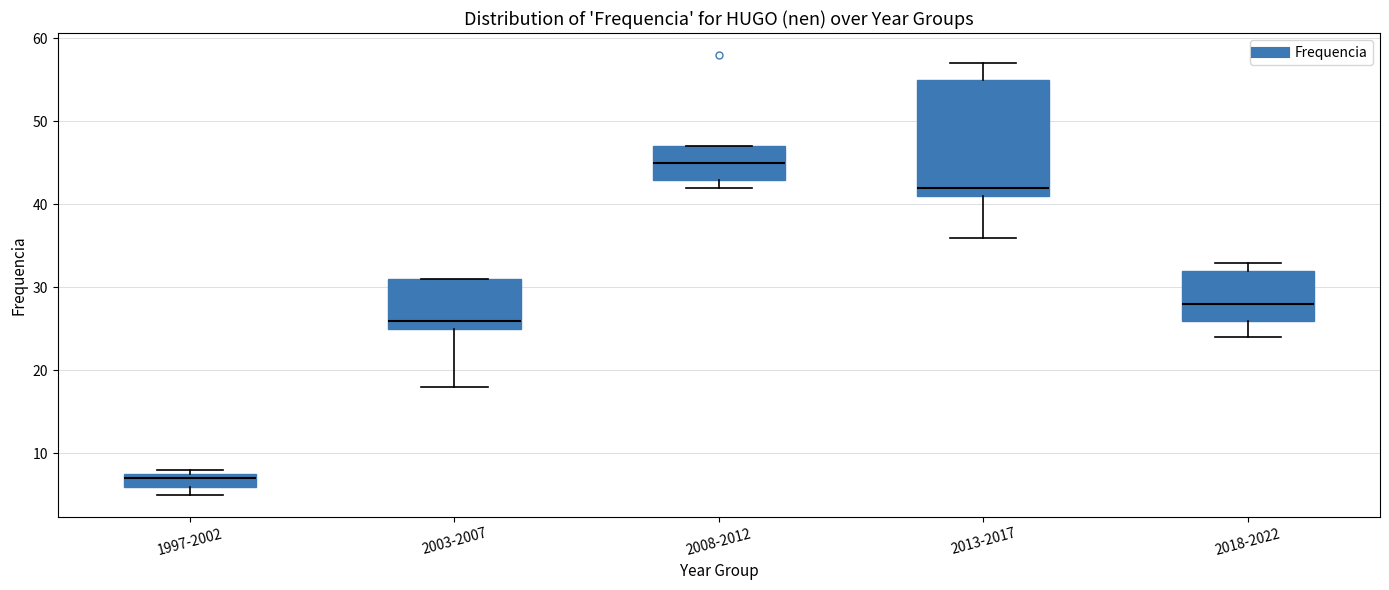

Which box's median line is the lowest?

1997-2002